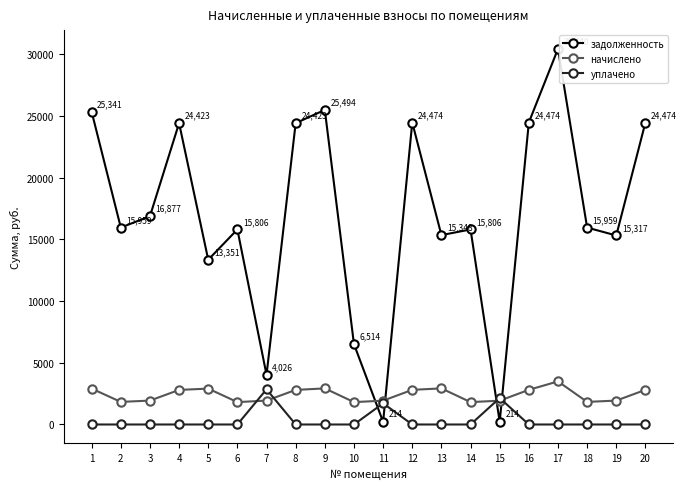

Is it true that уплачено equals -1405.5 at 1?

False